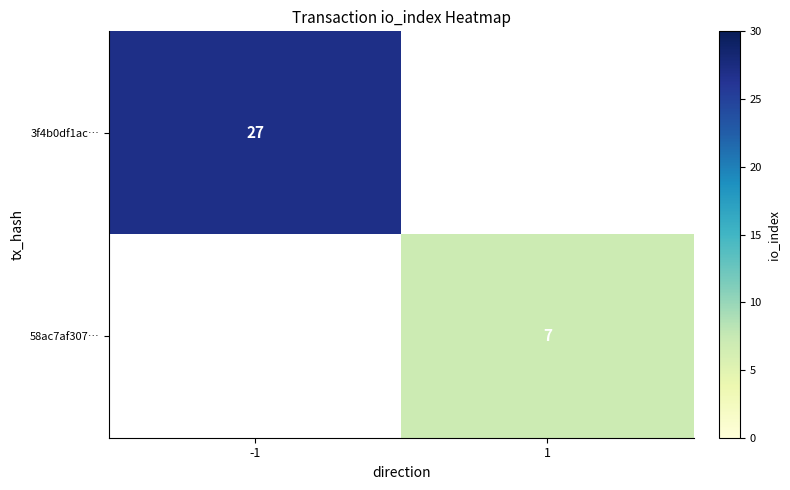

True or false: 3f4b0df1ac… has a value of 27 at -1.

True